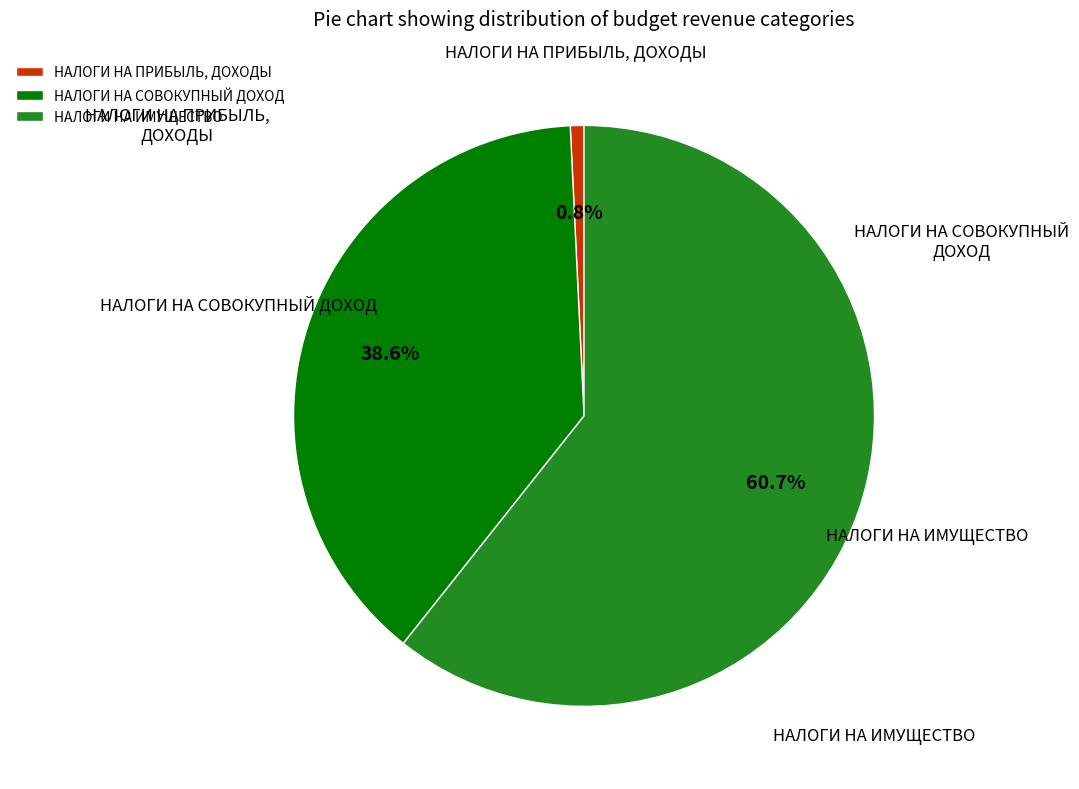

Which slice represents more than half of the pie?

НАЛОГИ НА ИМУЩЕСТВО